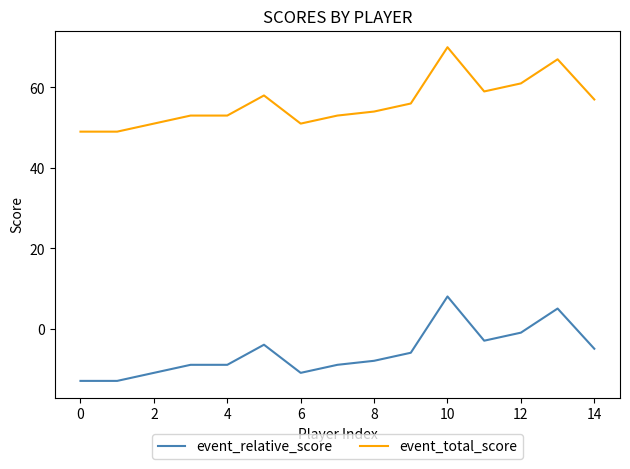

Rank the series by their average value, from highest to lowest.

event_total_score, event_relative_score